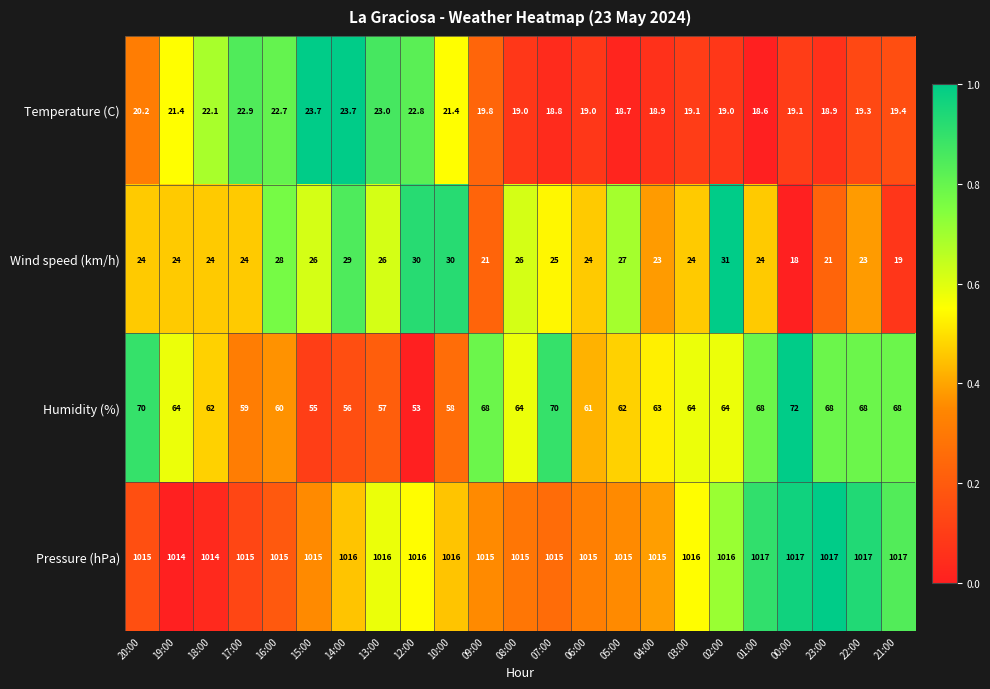

Rank the series at 00:00 from highest to lowest value.

Pressure (hPa), Humidity (%), Temperature (C), Wind speed (km/h)